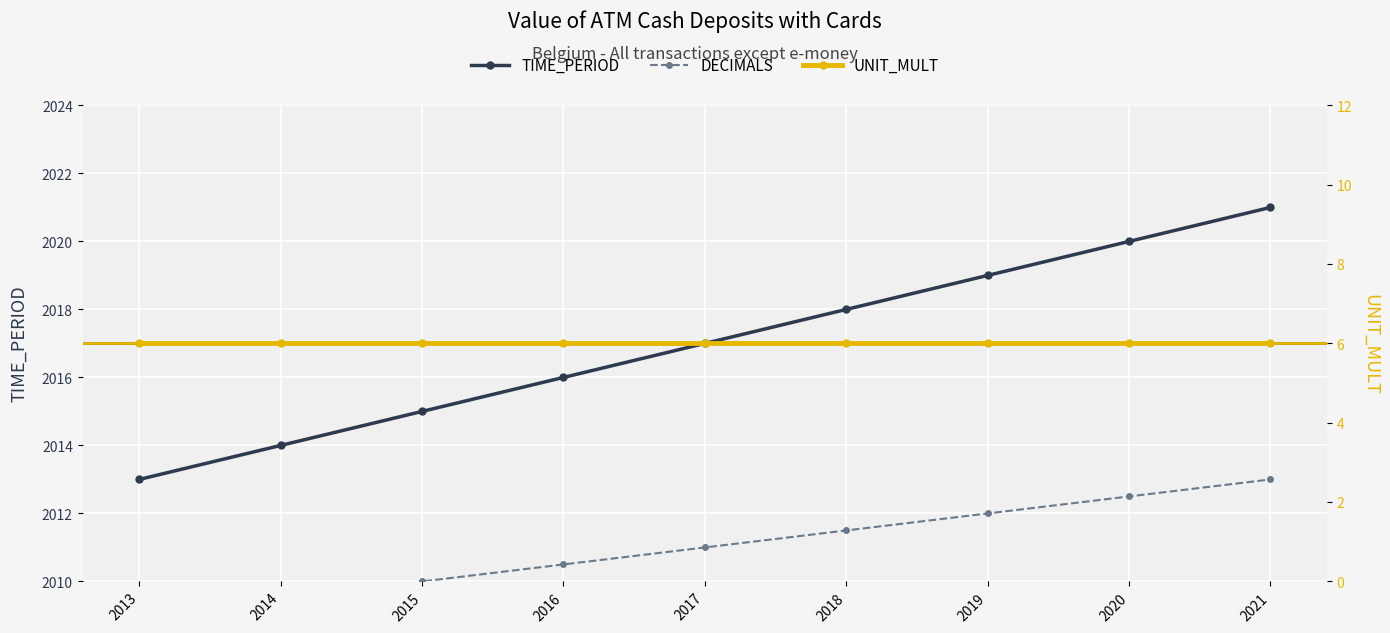

Reading right to left, what are all the values shown in this chart?

TIME_PERIOD: 2021=2021.0	2020=2020.0	2019=2019.0	2018=2018.0	2017=2017.0	2016=2016.0	2015=2015.0	2014=2014.0	2013=2013.0
DECIMALS: 2021=2013.0	2020=2012.5	2019=2012.0	2018=2011.5	2017=2011.0	2016=2010.5	2015=2010.0	2014=2009.5	2013=2009.0
UNIT_MULT: 2021=6.0	2020=6.0	2019=6.0	2018=6.0	2017=6.0	2016=6.0	2015=6.0	2014=6.0	2013=6.0